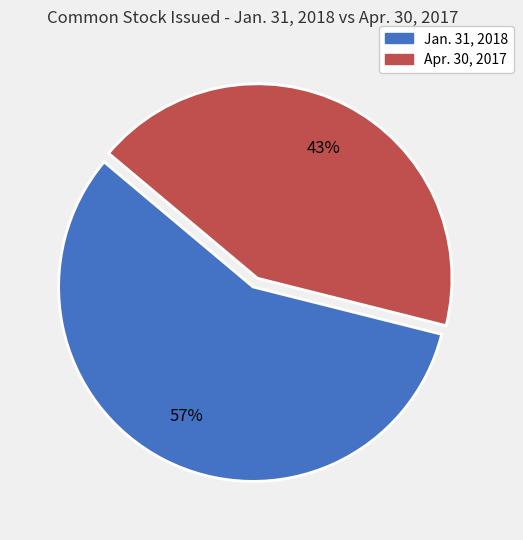

Count the number of slices in the pie.

2